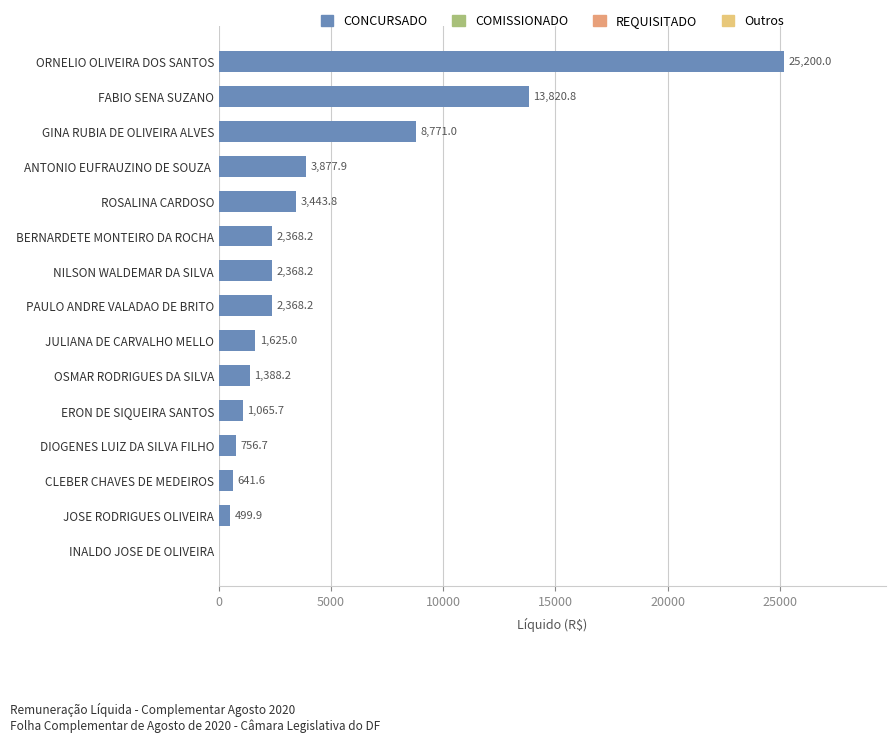

True or false: the data shows 2341.9 at OSMAR RODRIGUES DA SILVA.

False